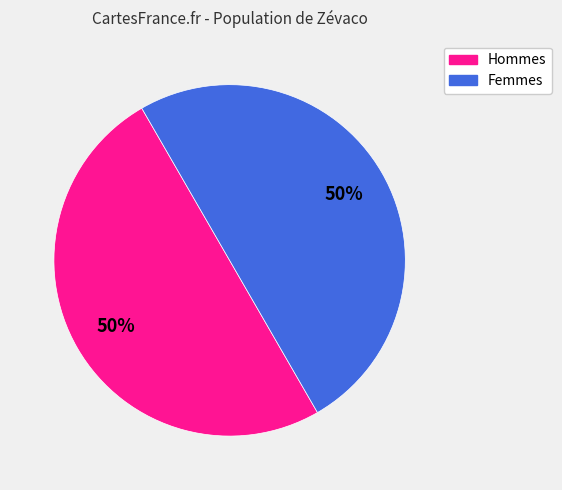

To the nearest percent, what is the average slice percentage?

50%